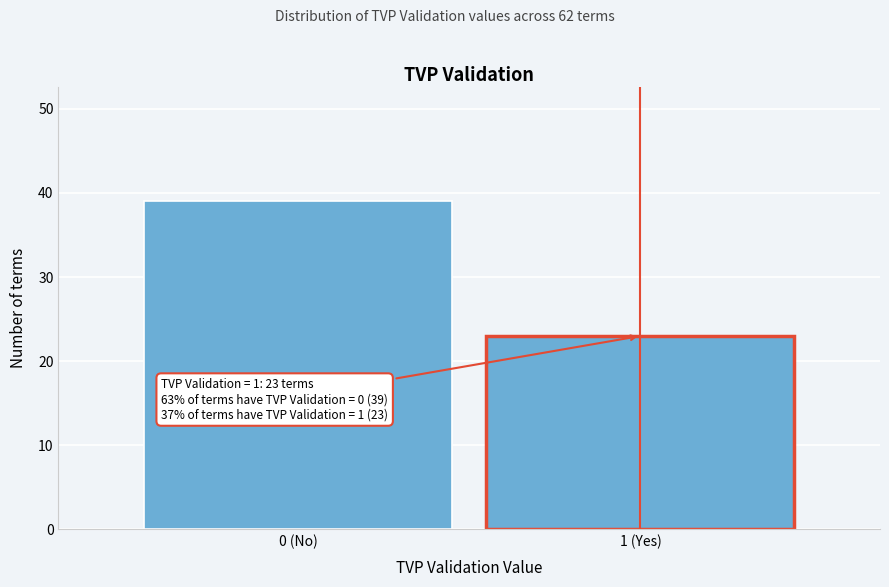

Reading left to right, what are all the values shown in this chart?

0 (No)=39	1 (Yes)=23